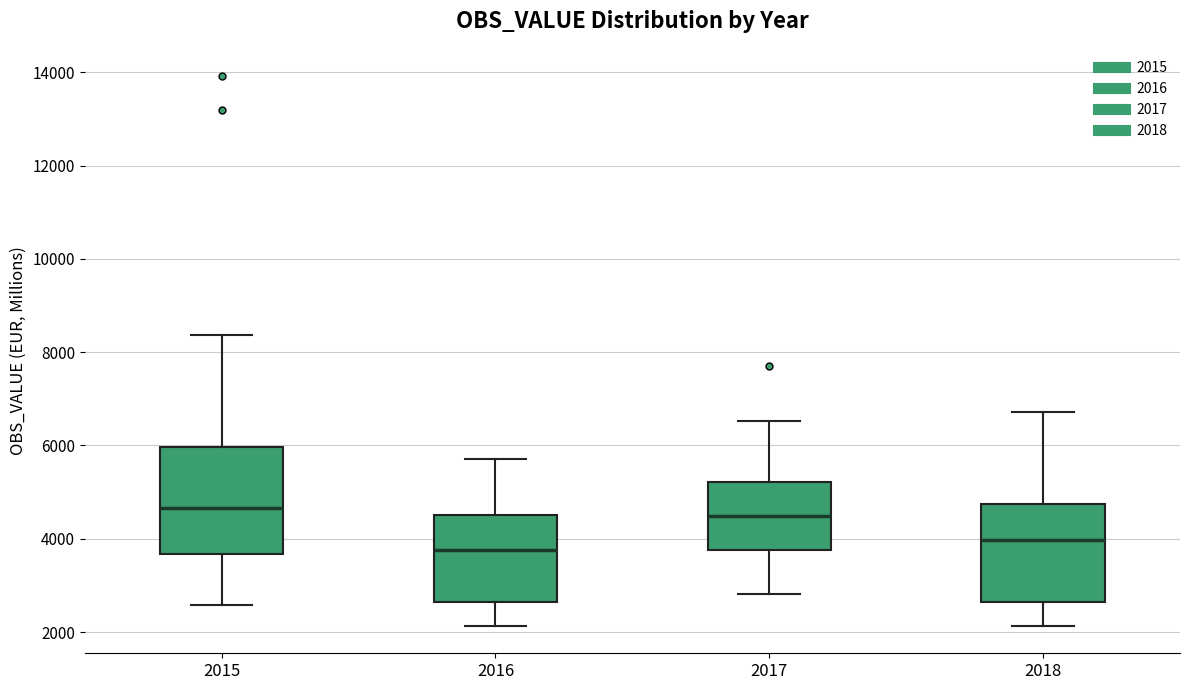

Reading left to right, read every box against the y-axis: the position of its median line, the range the box covers, and the ends of its whiskers. The values are not printed on the chart, so give them approximately, as read against the axis.

2015: median 4600, box 3600 to 6000, whiskers 2600 to 8400
2016: median 3800, box 2600 to 4600, whiskers 2200 to 5800
2017: median 4400, box 3800 to 5200, whiskers 2800 to 6600
2018: median 4000, box 2600 to 4800, whiskers 2200 to 6800